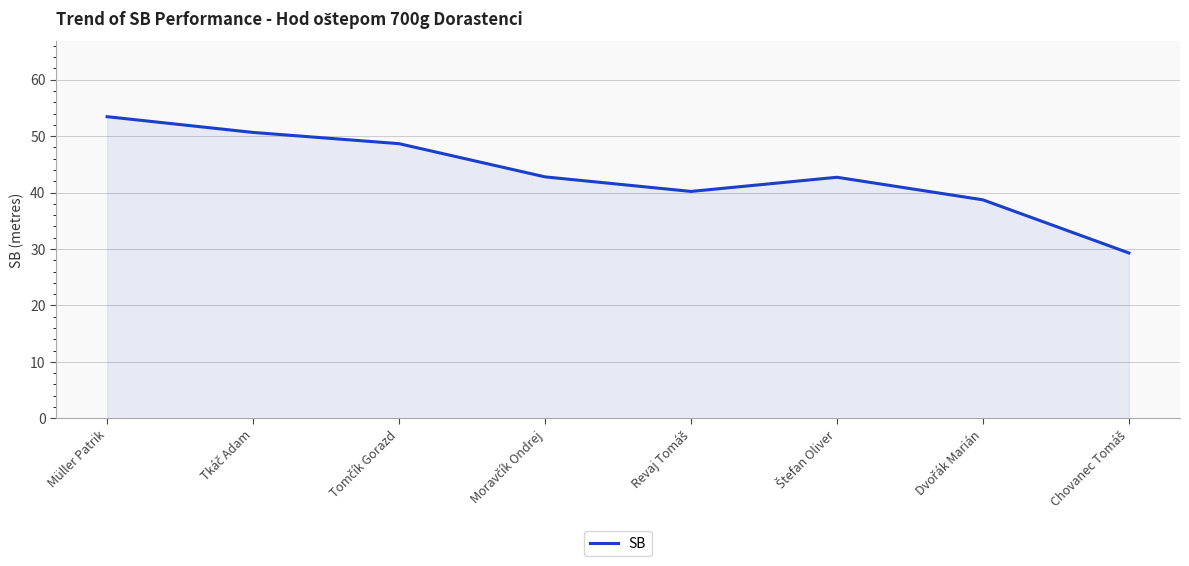

How many interior local peaks (higher than both neighbors) does the data have?

1